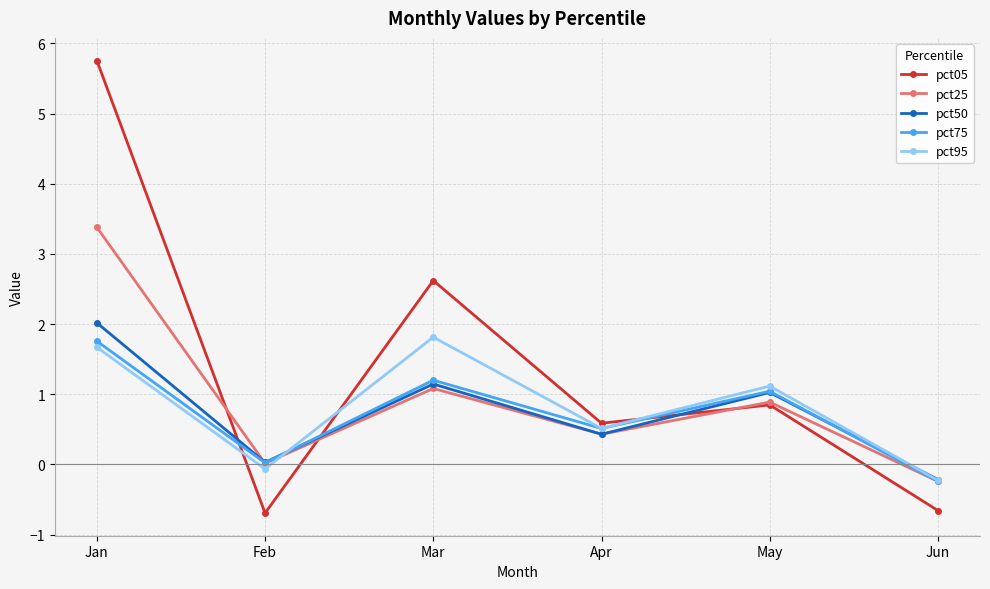

Rank the series by their maximum value, from highest to lowest.

pct05, pct25, pct50, pct95, pct75